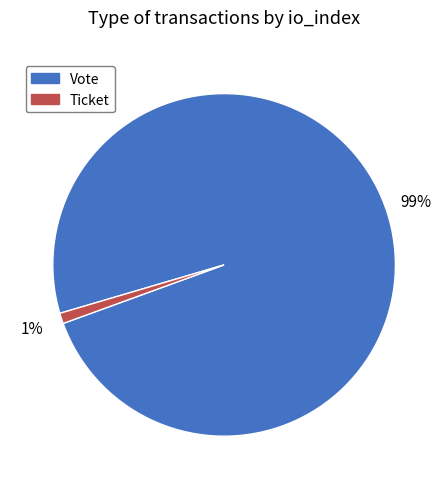

Does any single category account for the majority?

Yes